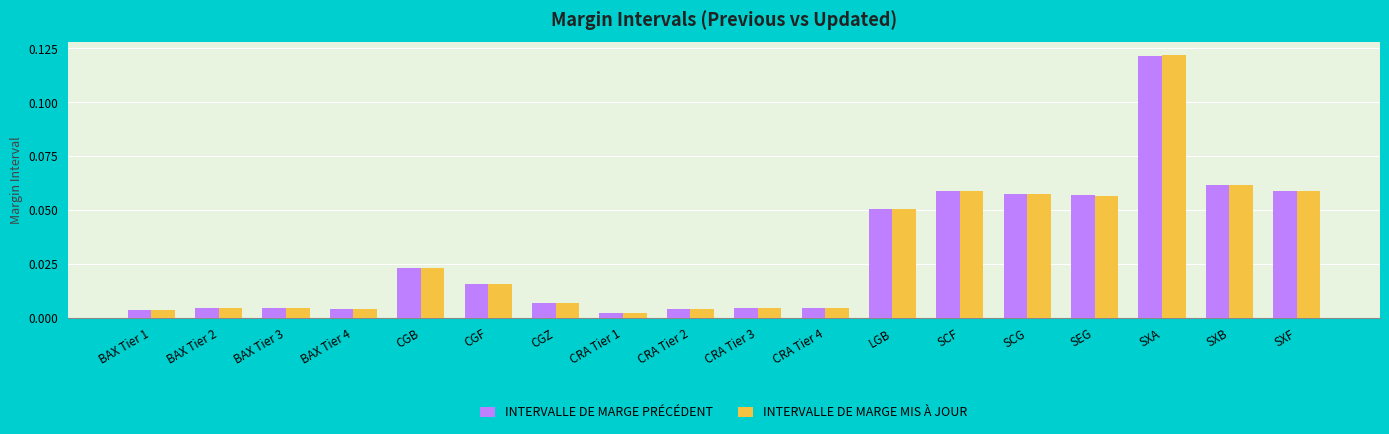

Does the chart contain any negative values?

No